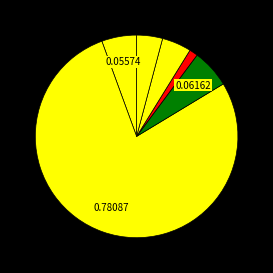

How many slices are in this pie chart?

6